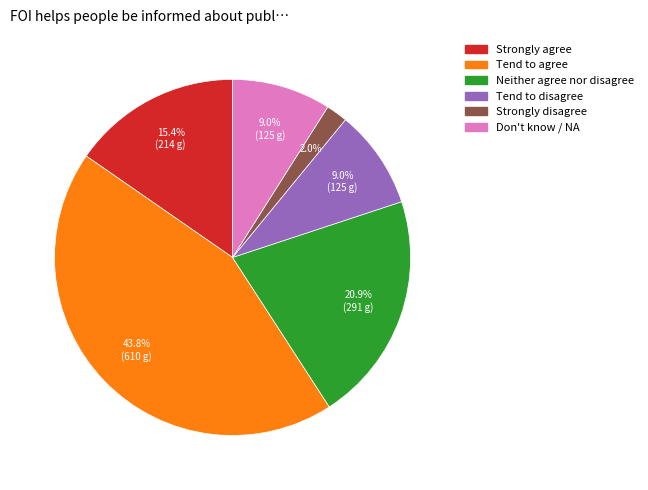

To the nearest percent, what portion does Tend to agree represent?

44%